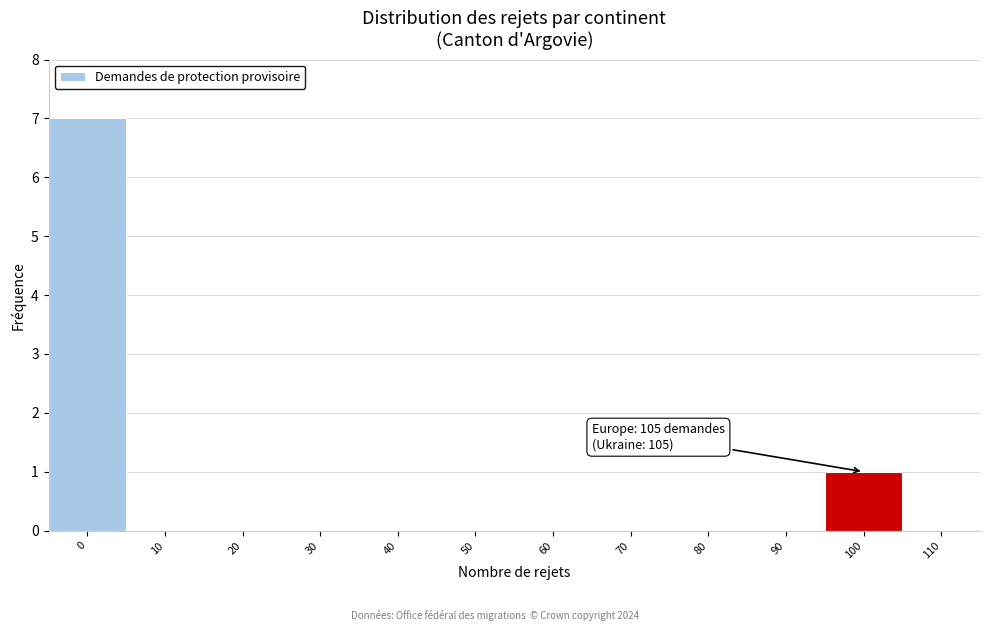

Reading left to right, transcribe all the data shown in this chart.

0=7	10=0	20=0	30=0	40=0	50=0	60=0	70=0	80=0	90=0	100=1	110=0